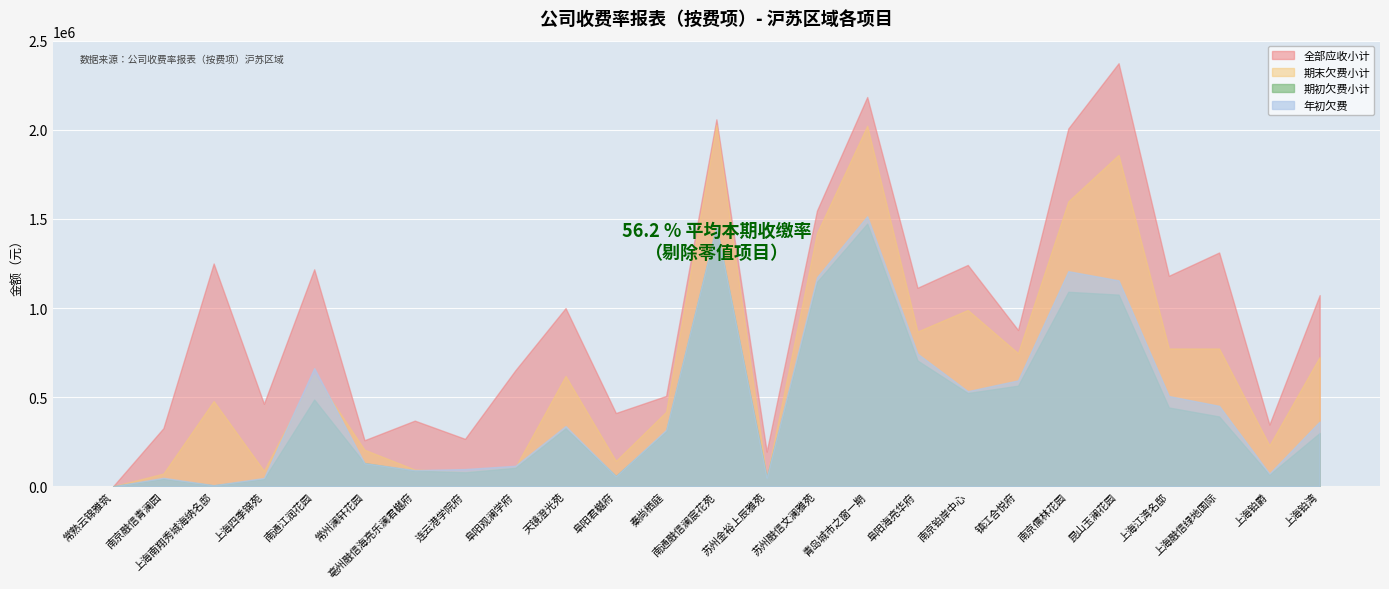

What value does the 期末欠费小计 series have at 阜阳观澜学府?

107216.3